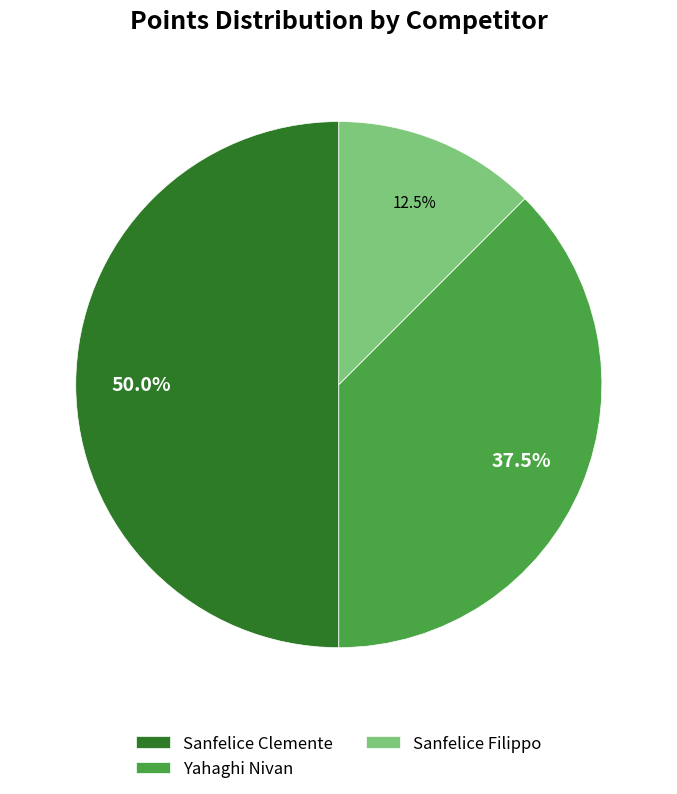

Which has a higher value, Yahaghi Nivan or Sanfelice Clemente?

Sanfelice Clemente